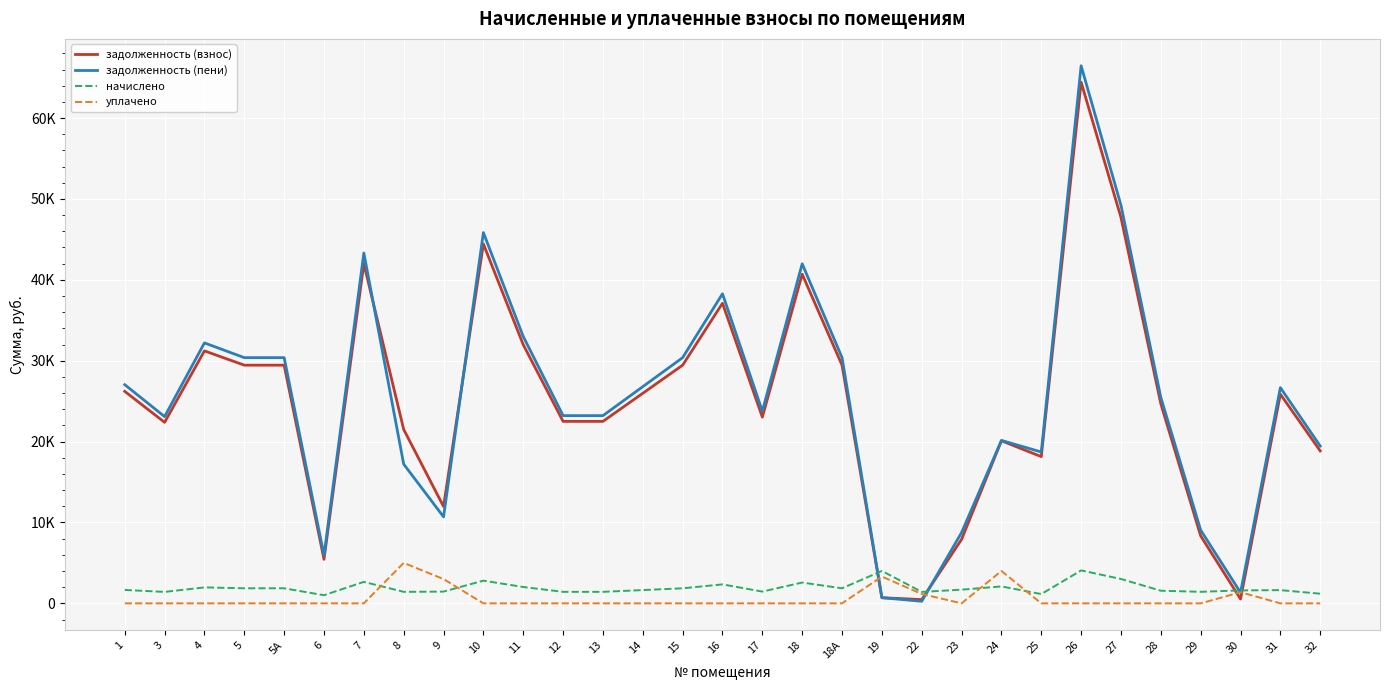

Reading left to right, transcribe all the data shown in this chart.

задолженность (взнос): 26208.8	22380.5	31214.9	29448.0	29448.0	5437.8	41992.9	21498.3	11969.4	44437.1	31980.5	22498.3	22498.3	25973.1	29448.0	37104.5	23028.3	40697.1	29448.0	696.4	462.6	7911.8	20099.6	18139.9	64432.3	47705.8	24677.6	8339.9	532.8	25855.5	18846.7
задолженность (пени): 27036.5	23087.3	32200.7	30378.0	30378.0	5940.0	43319.0	17208.8	10694.8	45840.4	32990.5	23208.8	23208.8	26793.4	30378.0	38276.3	23755.6	41982.4	30378.0	696.4	254.2	8756.3	20144.9	18712.8	66467.2	49212.4	25456.9	9052.3	1332.6	26672.0	19441.9
начислено: 1655.4	1413.6	1971.6	1860.0	1860.0	1004.4	2652.4	1421.0	1450.8	2806.7	2020.0	1421.0	1421.0	1640.5	1860.0	2343.6	1454.5	2570.5	1860.0	4006.4	1413.6	1688.9	2090.6	1145.8	4069.7	3013.2	1558.7	1424.8	1599.6	1633.1	1190.4
уплачено: 0.0	0.0	0.0	0.0	0.0	0.0	0.0	5000.0	3000.0	0.0	0.0	0.0	0.0	0.0	0.0	0.0	0.0	0.0	0.0	3308.8	1155.5	0.0	4000.0	0.0	0.0	0.0	0.0	0.0	1374.0	0.0	0.0